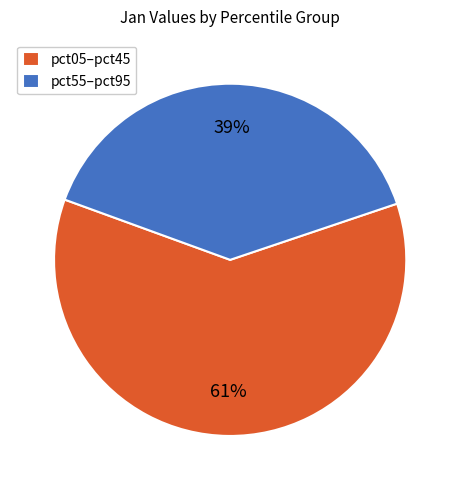

Do pct55–pct95 and pct05–pct45 together represent more than half of the pie?

Yes